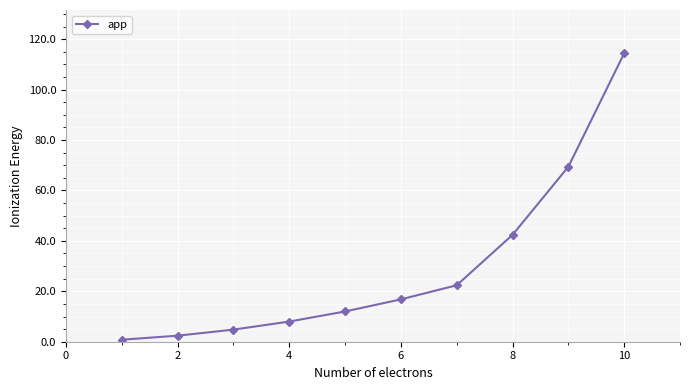

What is the greatest value displayed?

114.4